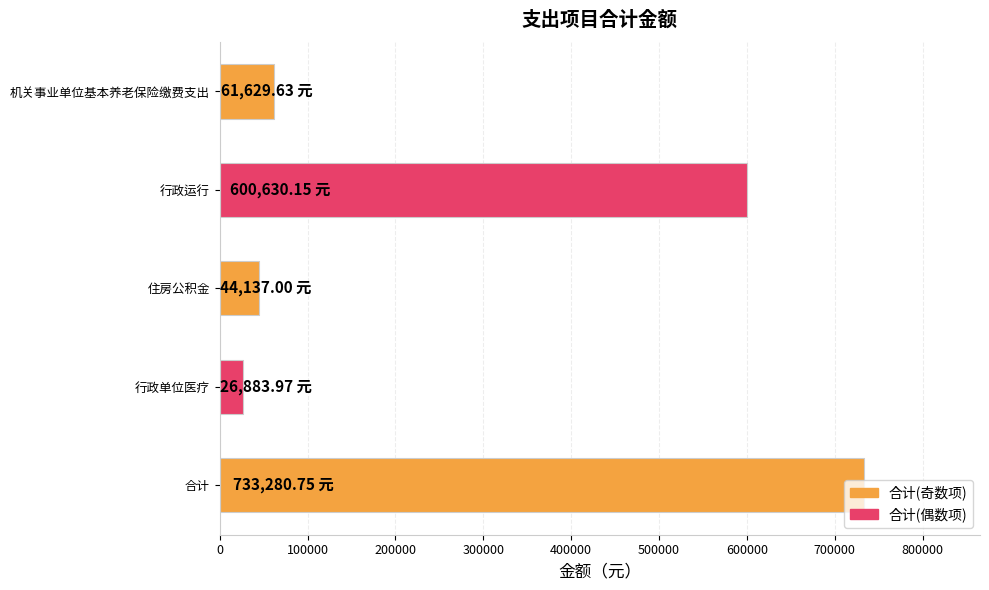

Rank the categories by value from lowest to highest.

行政单位医疗, 住房公积金, 机关事业单位基本养老保险缴费支出, 行政运行, 合计